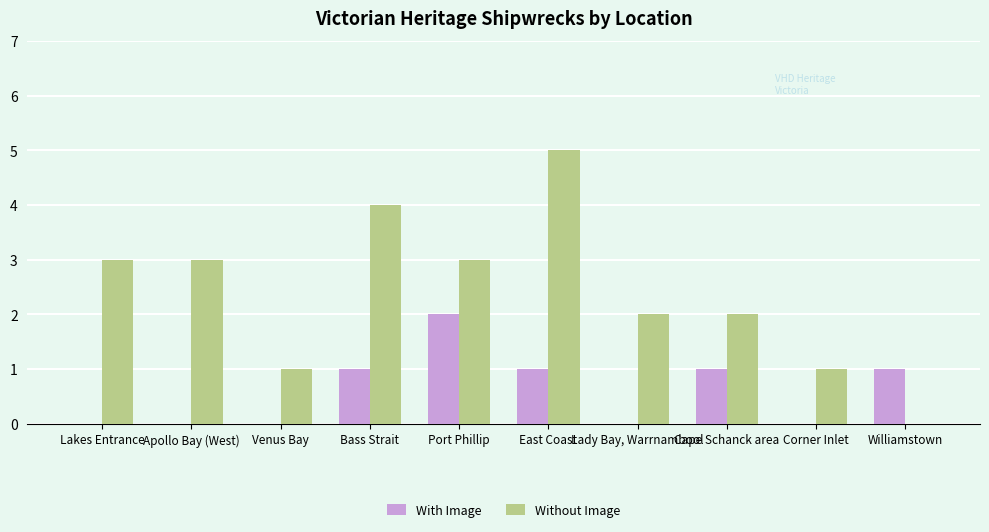

Which series has the largest total across all categories?

Without Image